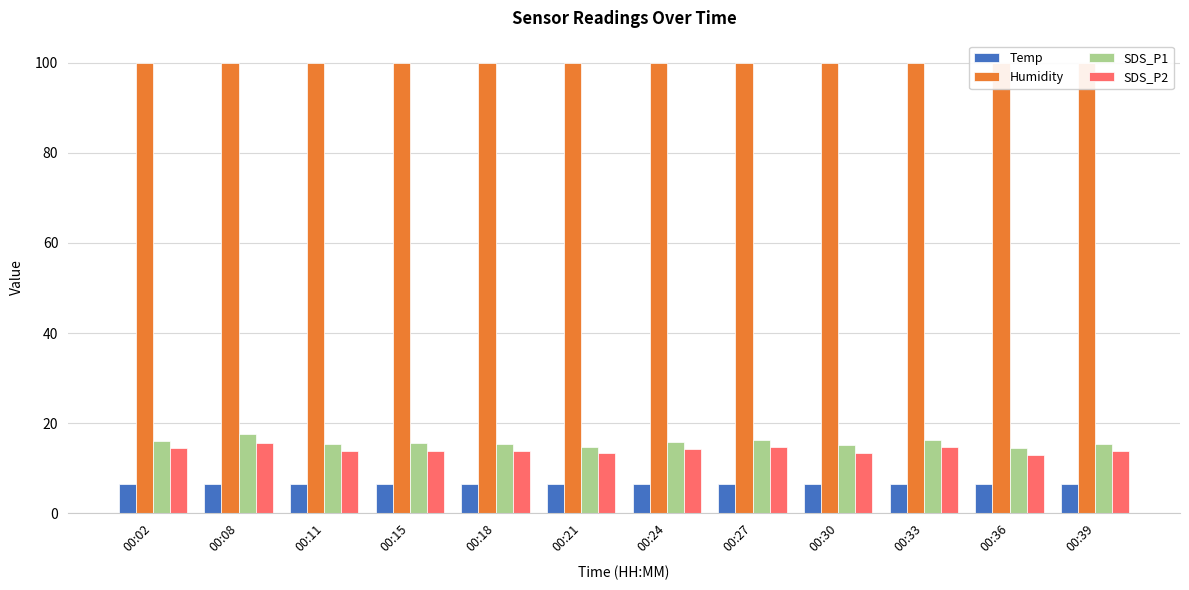

Reading left to right, list all the values displayed in this chart.

Temp: 6.4	6.4	6.5	6.5	6.5	6.4	6.5	6.5	6.5	6.5	6.5	6.5
Humidity: 99.9	99.9	99.9	99.9	99.9	99.9	99.9	99.9	99.9	99.9	99.9	99.9
SDS_P1: 16.0	17.5	15.4	15.5	15.4	14.7	15.9	16.3	15.2	16.2	14.5	15.3
SDS_P2: 14.4	15.7	13.8	13.8	13.8	13.3	14.3	14.7	13.5	14.6	13.0	13.8